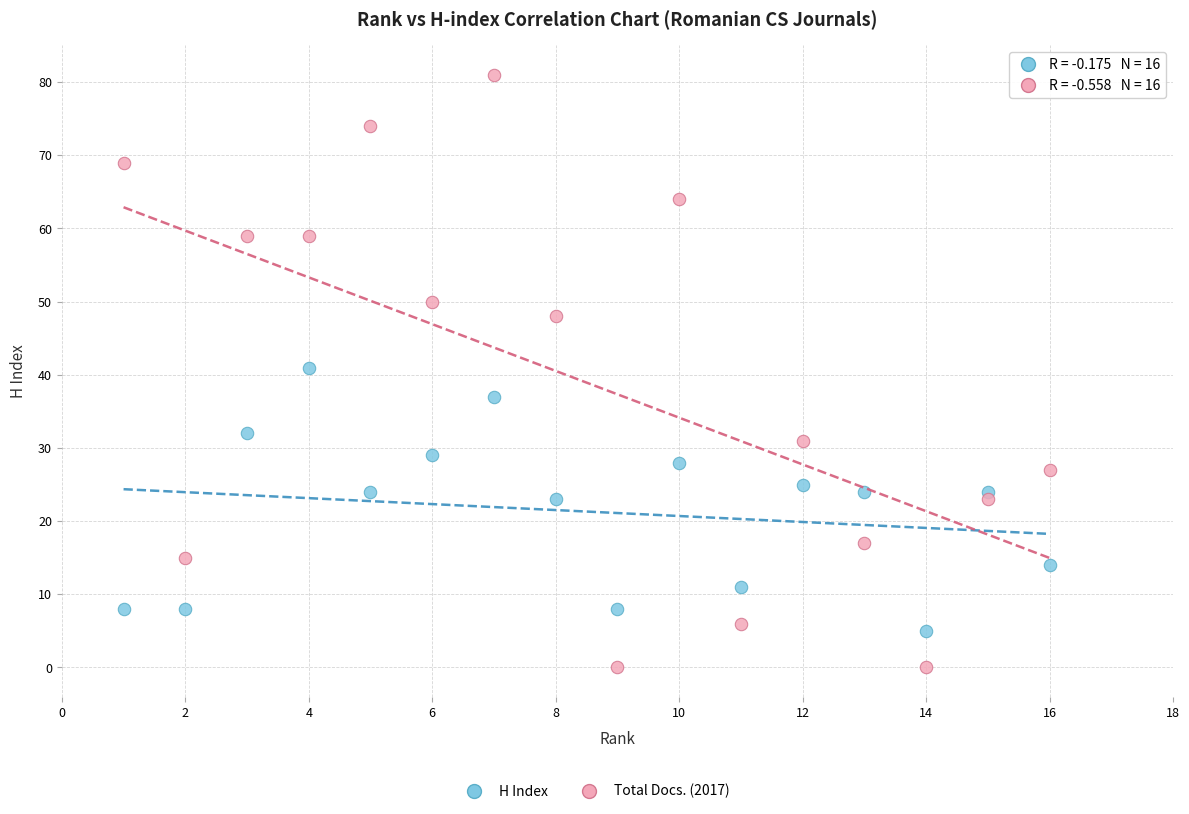

Which series has the widest spread of Y values?

Total Docs. (2017)